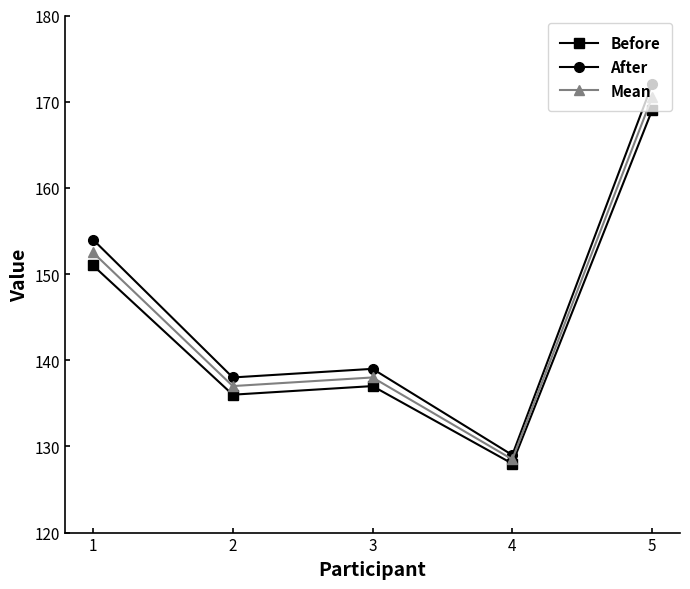

At which category does Before reach its first local peak?

3